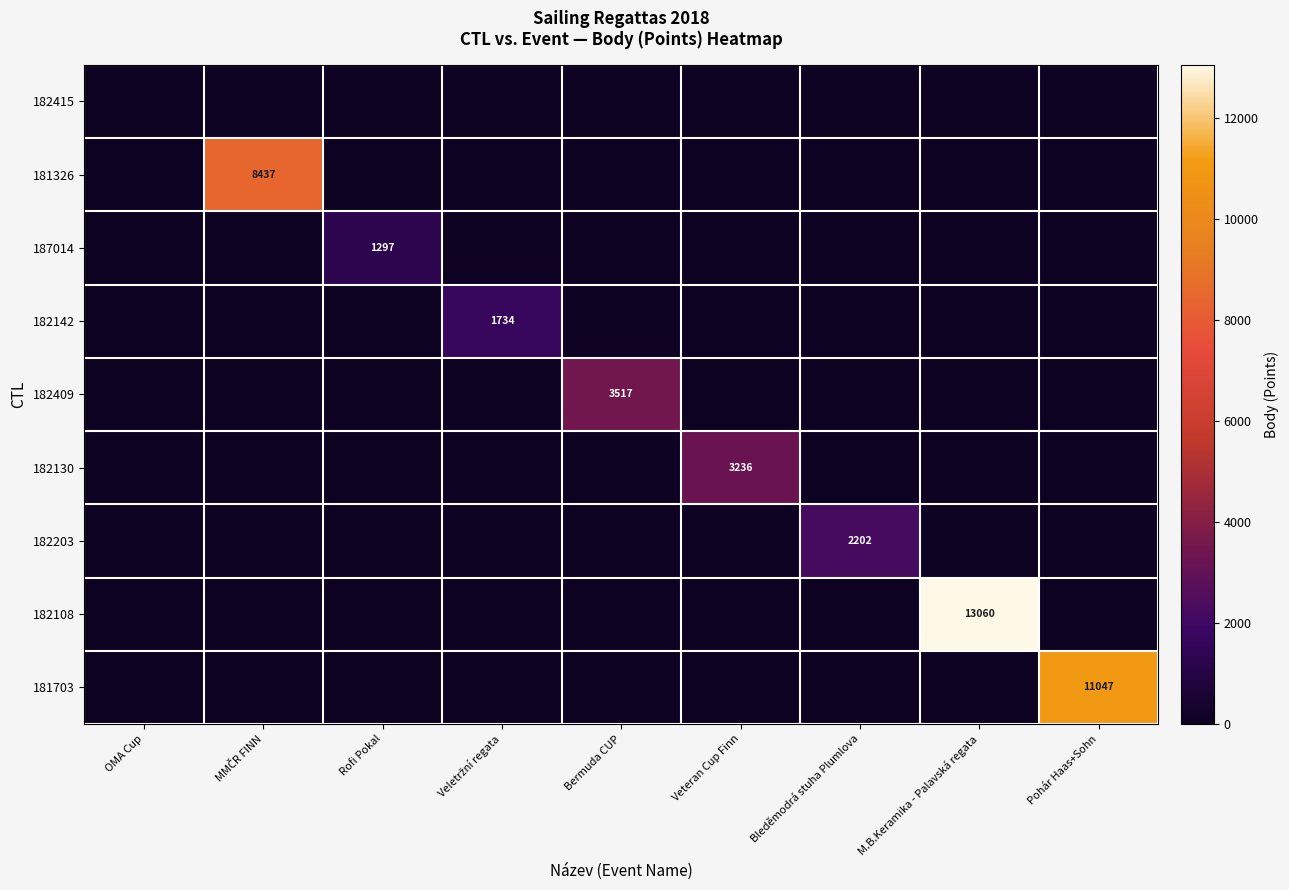

True or false: 182108 has a value of 13060 at M.B.Keramika - Palavská regata.

True